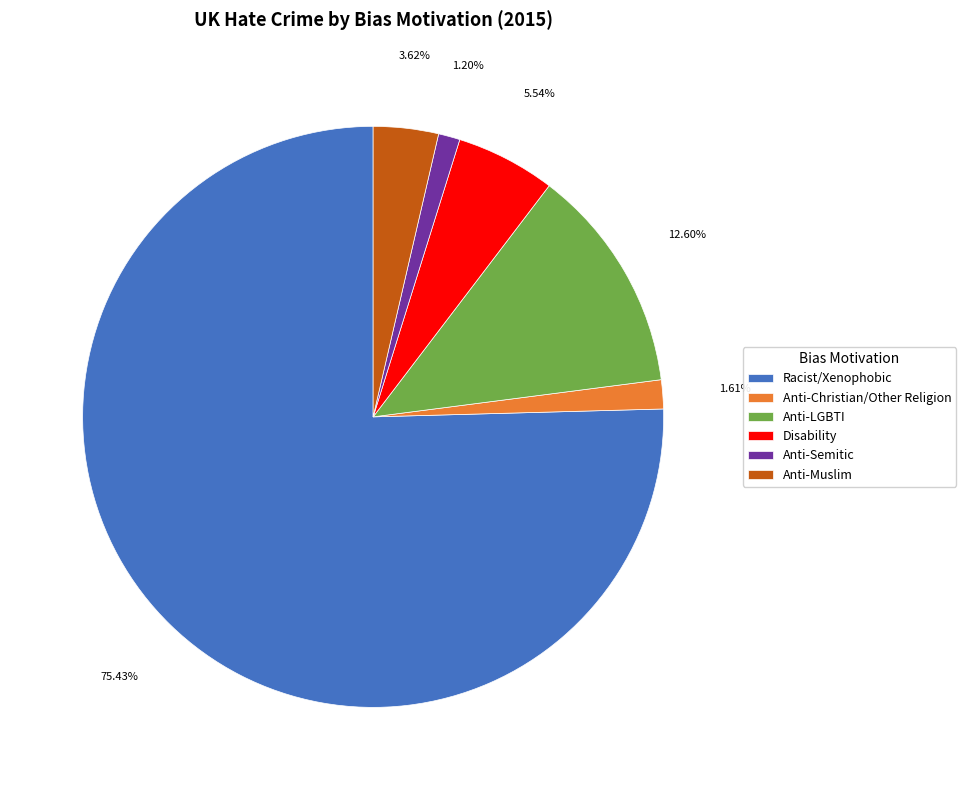

Combined, do Anti-Muslim and Anti-LGBTI account for over 50%?

No